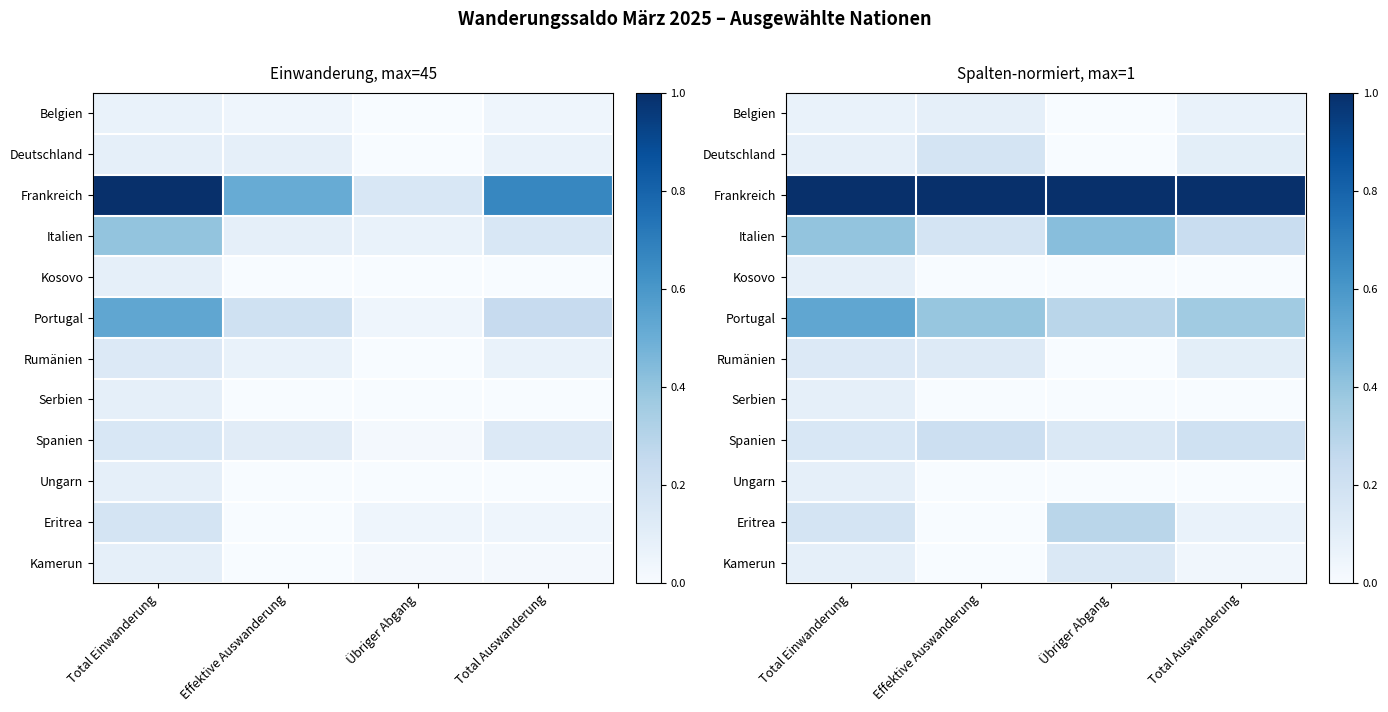

List the series in order of their peak value, highest first.

Frankreich, Portugal, Italien, Eritrea, Spanien, Deutschland, Kamerun, Rumänien, Kosovo, Serbien, Ungarn, Belgien